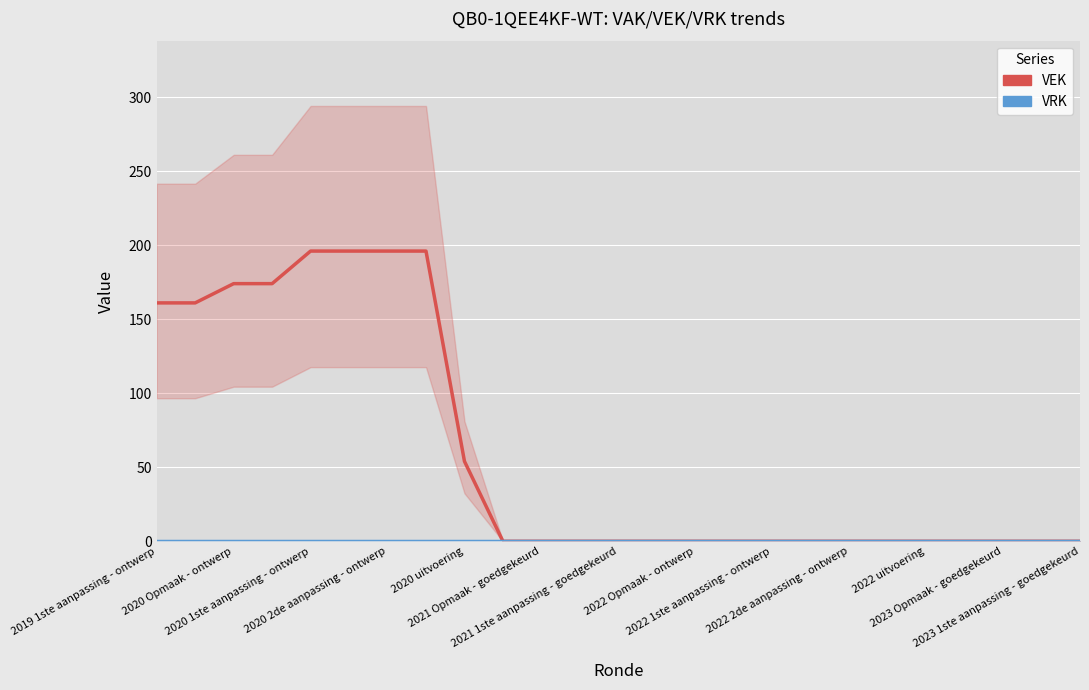

True or false: VEK has a value of 262 at 2020 Opmaak - ontwerp.

False